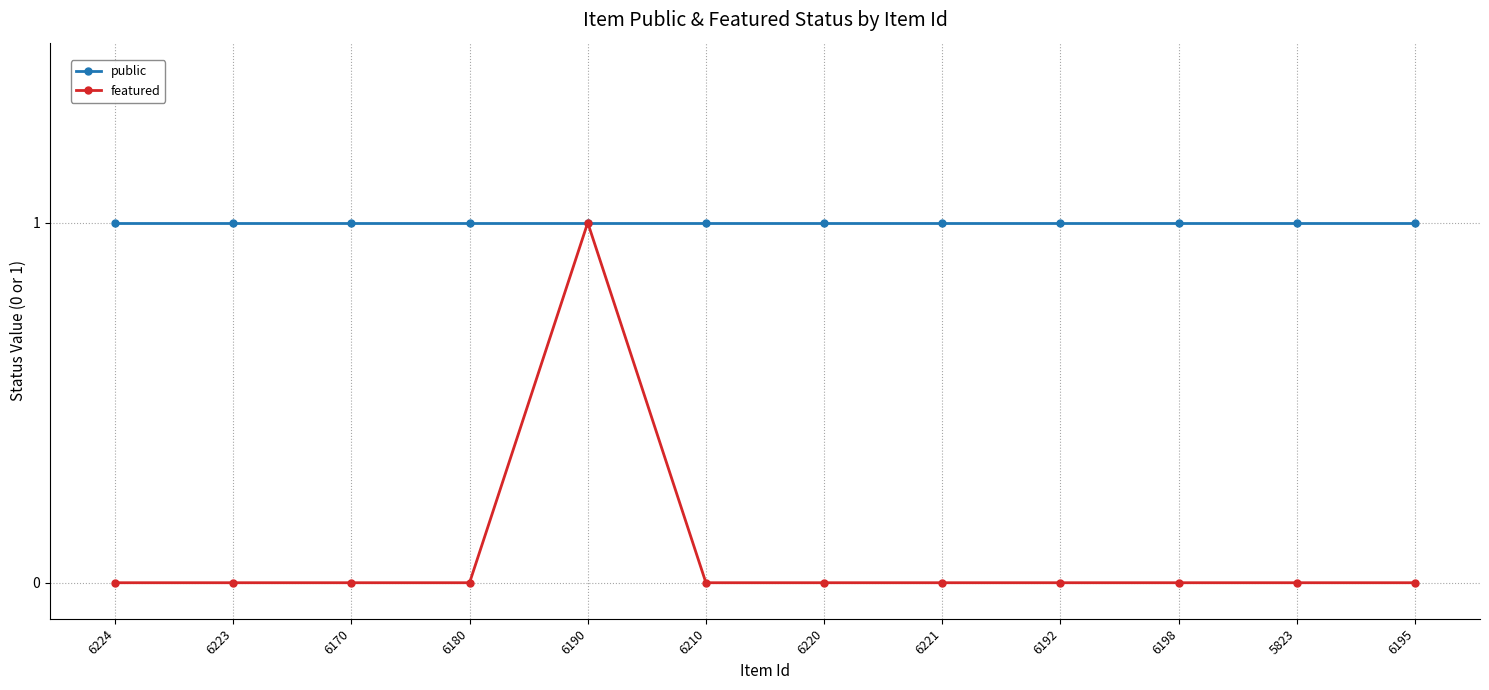

Rank the series by their average value, from highest to lowest.

public, featured